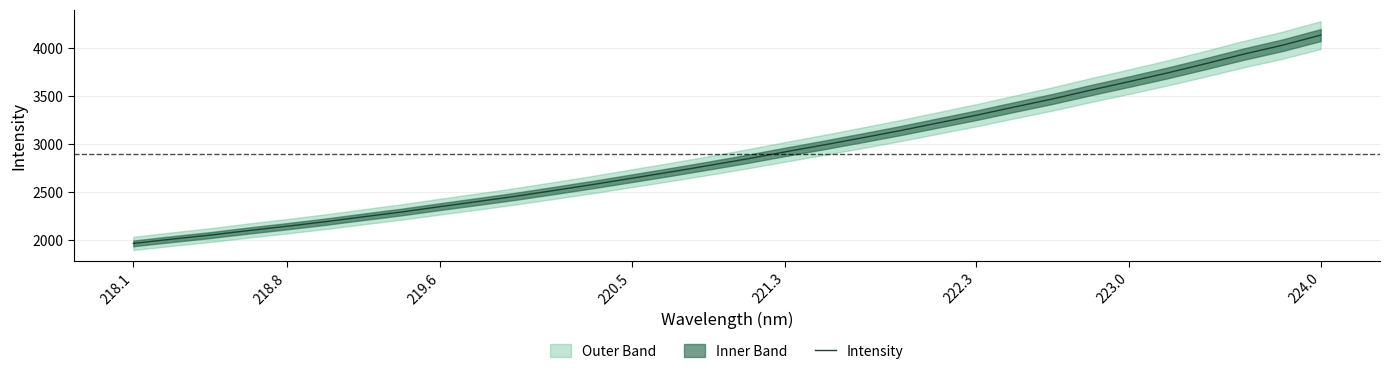

What is the minimum value for Intensity?

1965.9